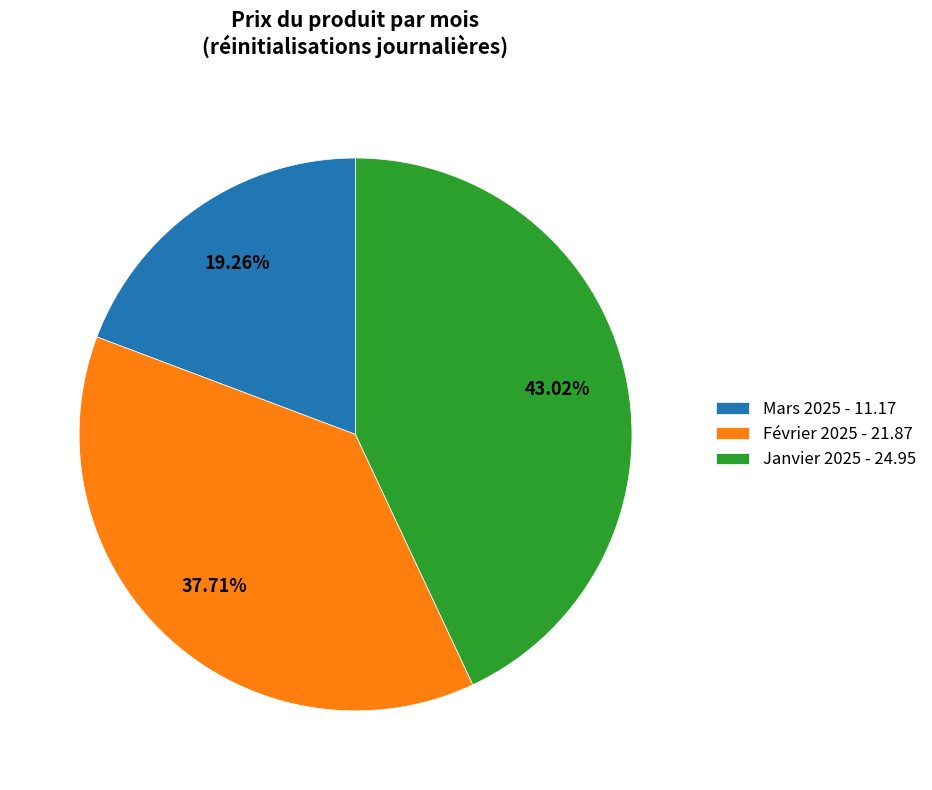

Which has a higher value, Mars 2025 - 11.17 or Janvier 2025 - 24.95?

Janvier 2025 - 24.95